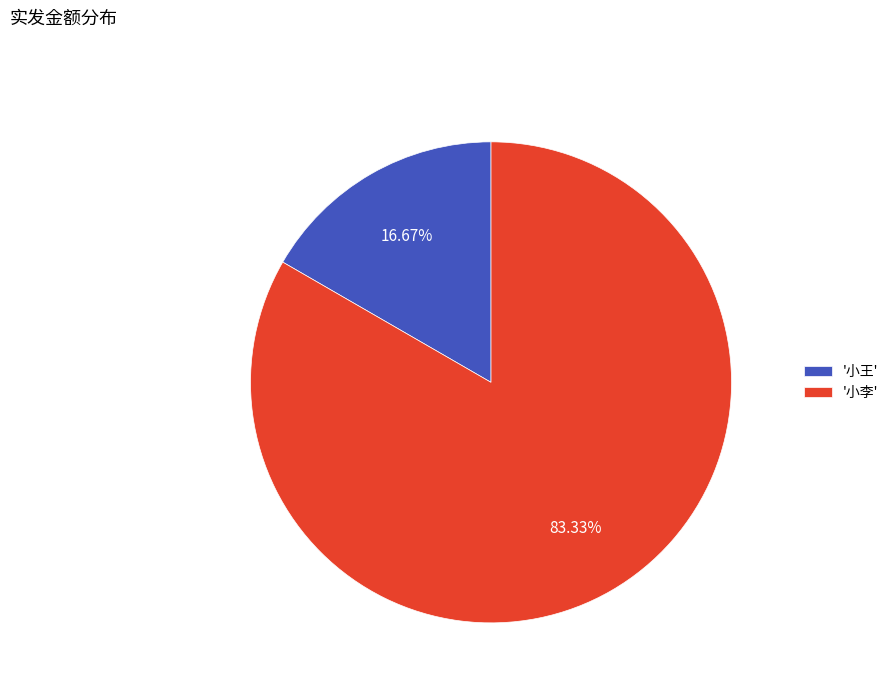

Is the sum of '小李' and '小王' greater than half?

Yes